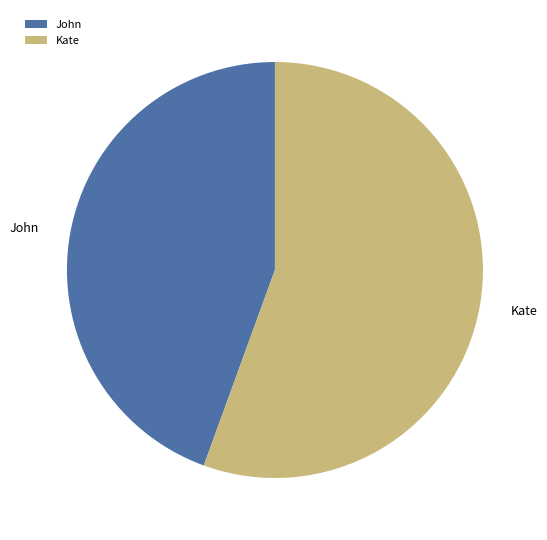

Which category has the biggest portion of the pie?

Kate